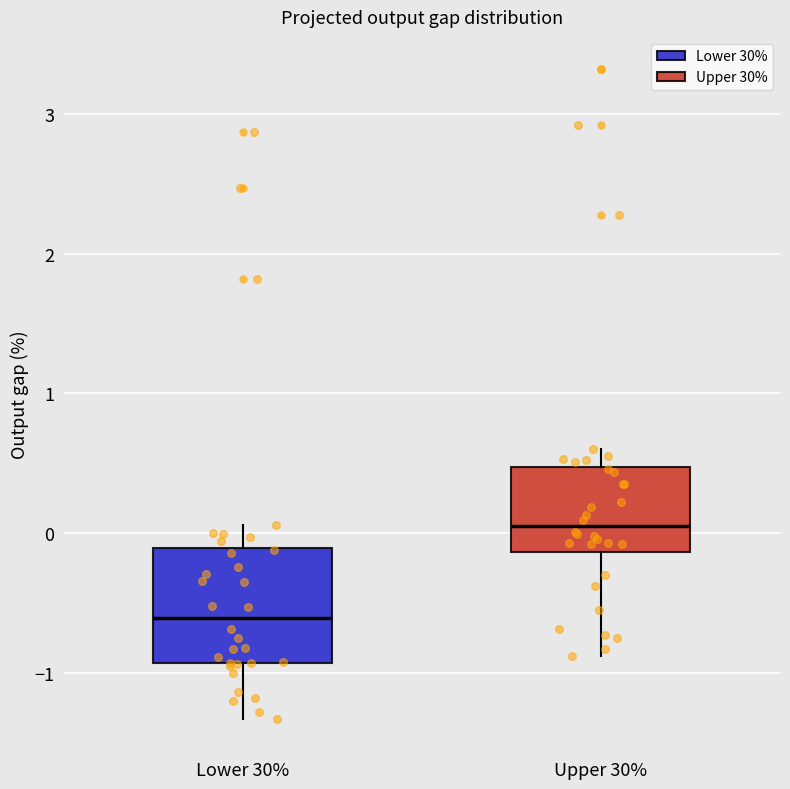

Reading left to right, read every box against the y-axis: the position of its median line, the range the box covers, and the ends of its whiskers. The values are not printed on the chart, so give them approximately, as read against the axis.

Lower 30%: median -0.6, box -0.9 to -0.1, whiskers -1.3 to 0.1
Upper 30%: median 0.1, box -0.1 to 0.5, whiskers -0.9 to 0.6